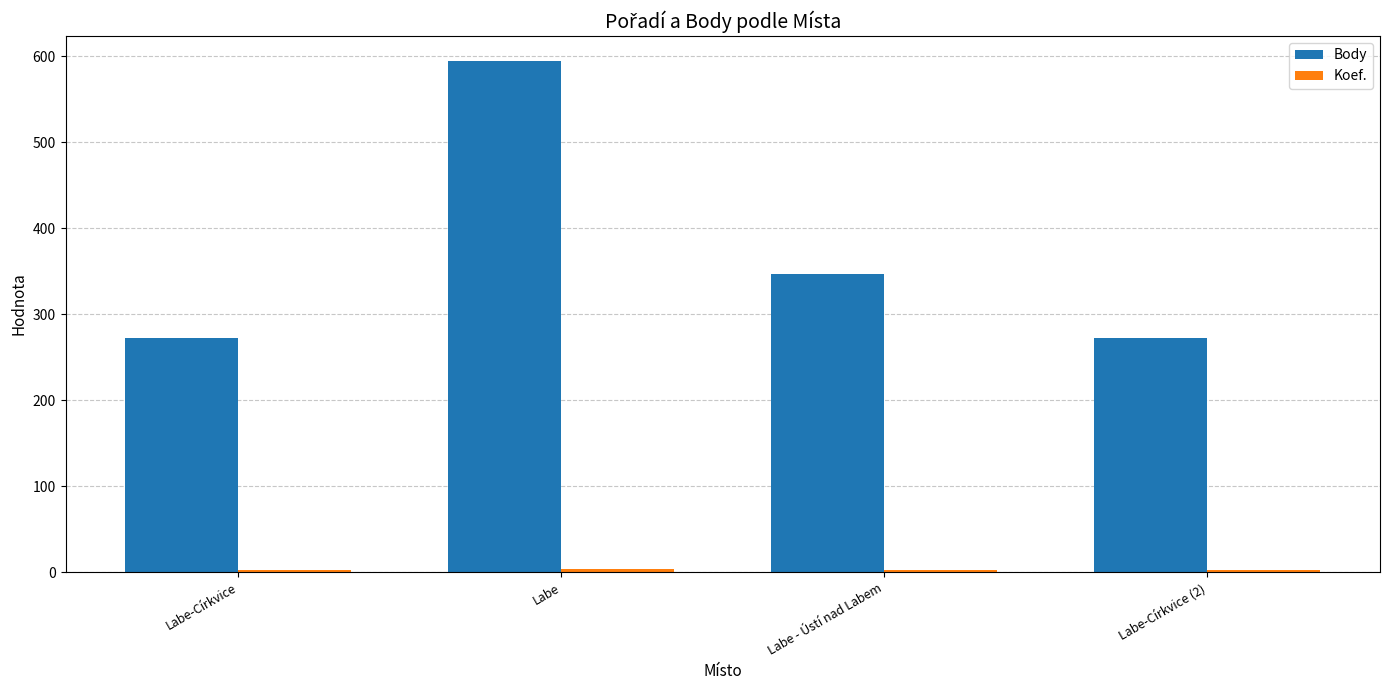

The Body series shows 190 at Labe-Církvice. True or false?

False